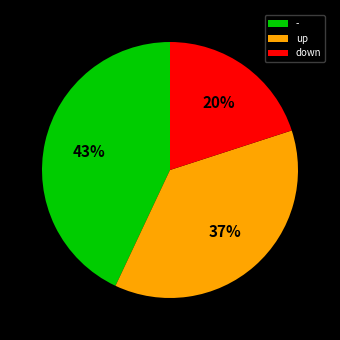

Is it true that up is 37% of the pie?

True